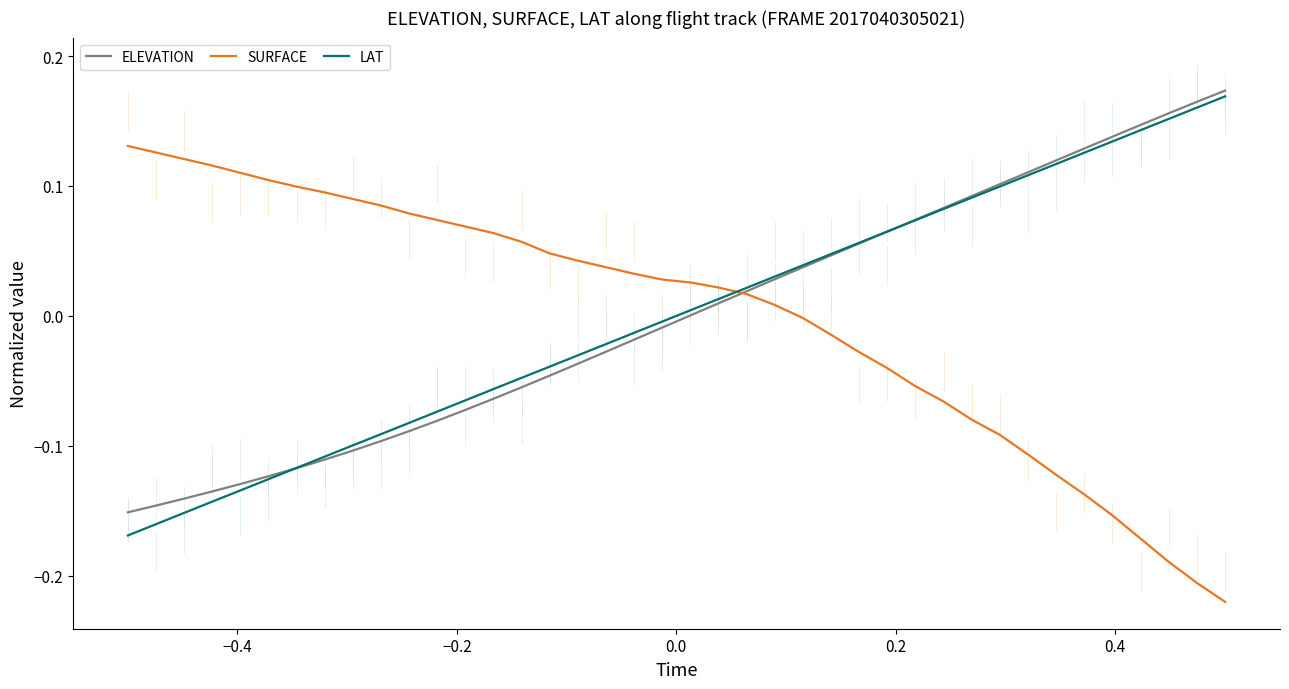

How many times do SURFACE and LAT cross each other?

1